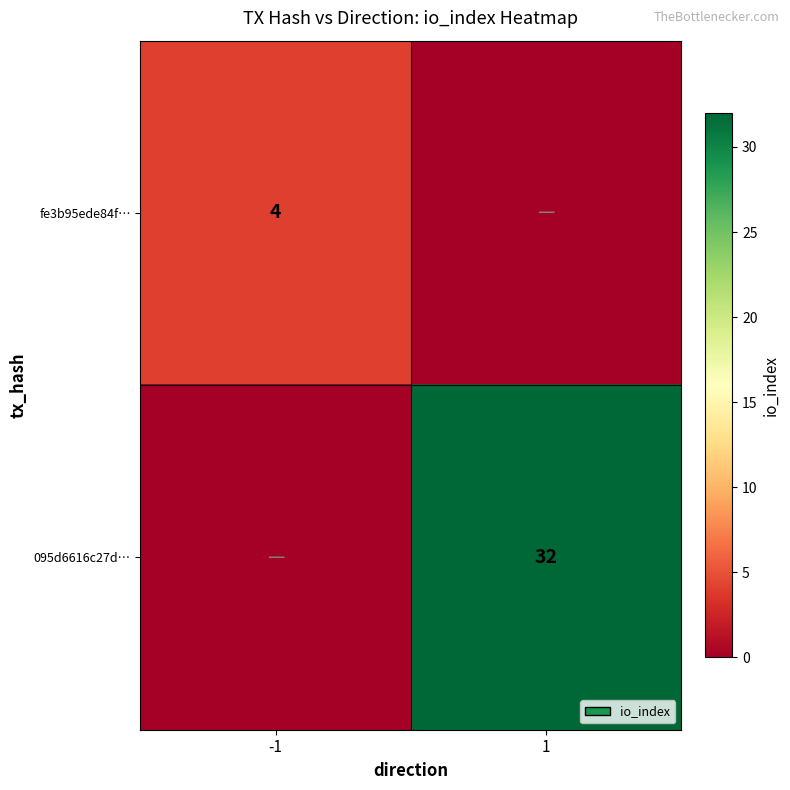

True or false: 095d6616c27d… has a value of 32 at 1.

True